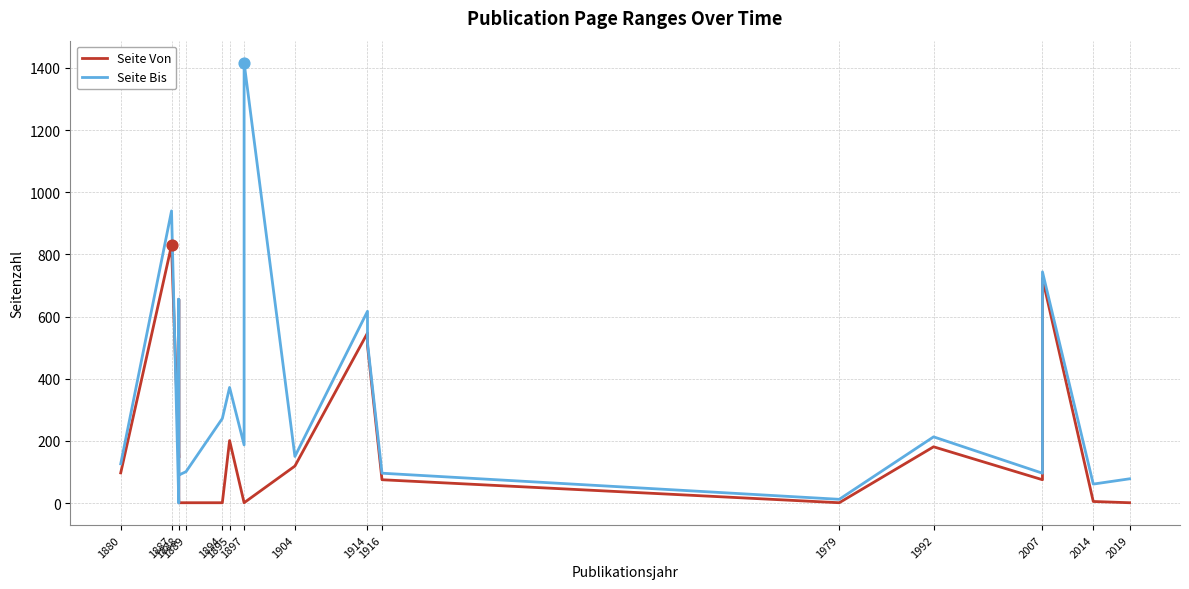

Which series reaches the maximum Y coordinate?

Seite Bis